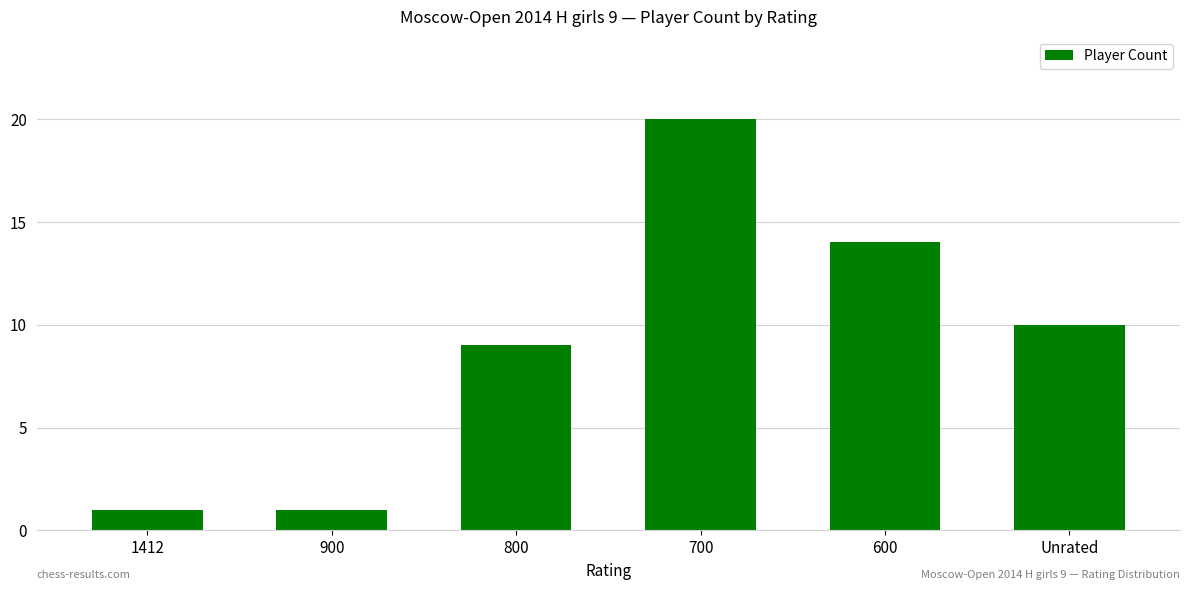

What is the value of the 3rd bar from the left?

9